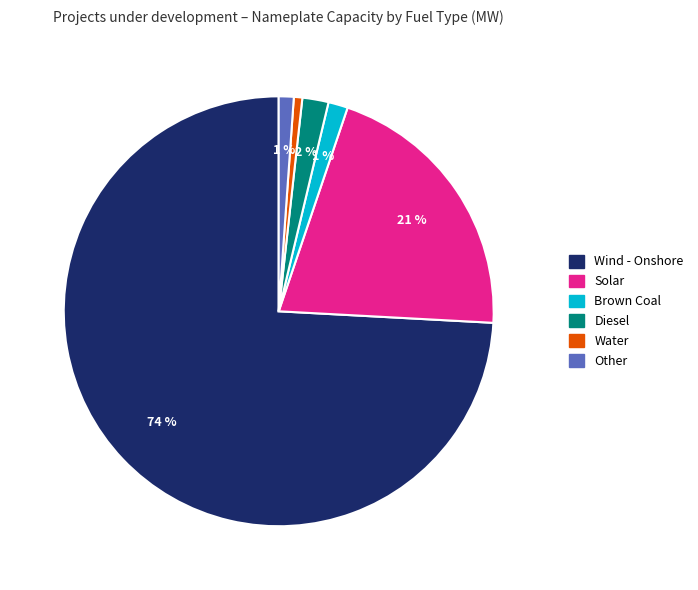

Does any single category account for the majority?

Yes